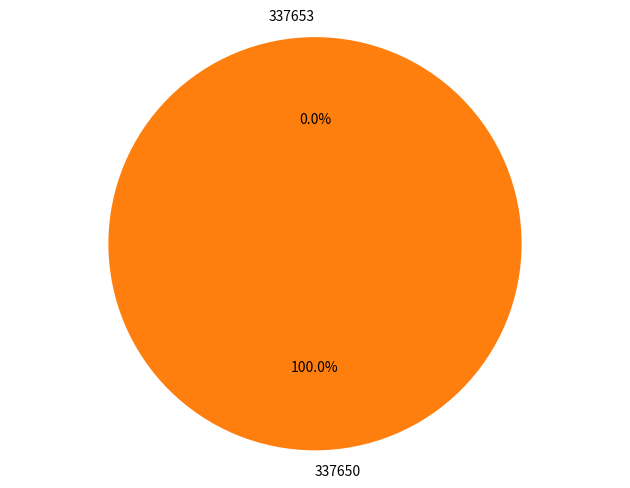

Which category accounts for the majority?

337650